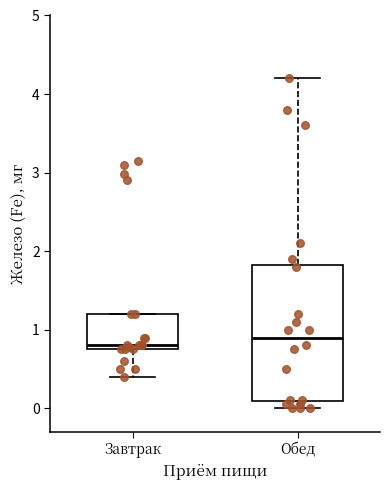

Reading left to right, transcribe this box plot: for each box, give where its median line is, the range the box spans, and where its two whiskers end, as read against the y-axis. The values are not printed on the chart, so give them approximately, as read against the axis.

Завтрак: median 0.8 (just above the box's lower edge), box 0.8 to 1.2, whiskers 0.4 to 1.2
Обед: median 0.9, box 0.1 to 1.8, whiskers 0.0 to 4.2